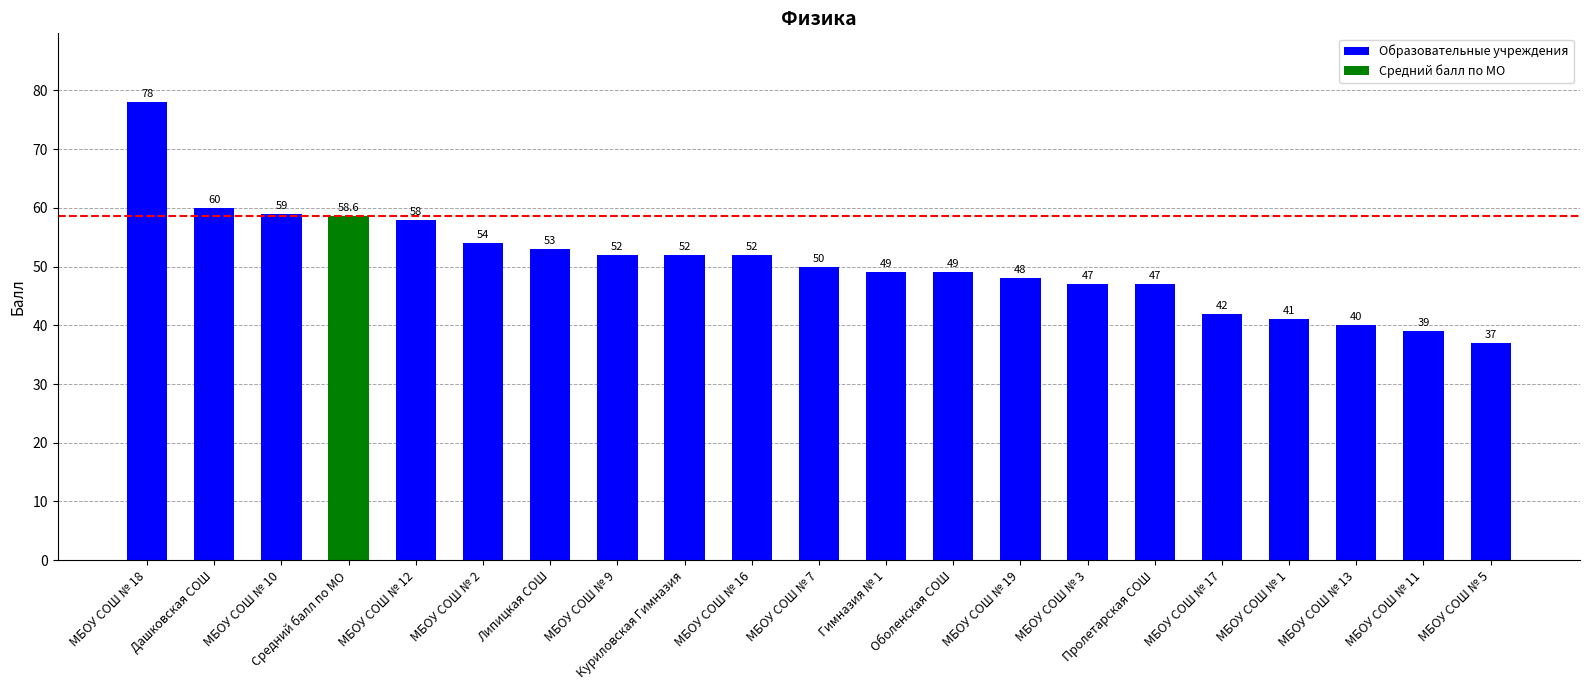

Reading left to right, transcribe all the data shown in this chart.

МБОУ СОШ № 18=78.0	Дашковская СОШ=60.0	МБОУ СОШ № 10=59.0	Средний балл по МО=58.6	МБОУ СОШ № 12=58.0	МБОУ СОШ № 2=54.0	Липицкая СОШ=53.0	МБОУ СОШ № 9=52.0	Куриловская Гимназия=52.0	МБОУ СОШ № 16=52.0	МБОУ СОШ № 7=50.0	Гимназия № 1=49.0	Оболенская СОШ=49.0	МБОУ СОШ № 19=48.0	МБОУ СОШ № 3=47.0	Пролетарская СОШ=47.0	МБОУ СОШ № 17=42.0	МБОУ СОШ № 1=41.0	МБОУ СОШ № 13=40.0	МБОУ СОШ № 11=39.0	МБОУ СОШ № 5=37.0